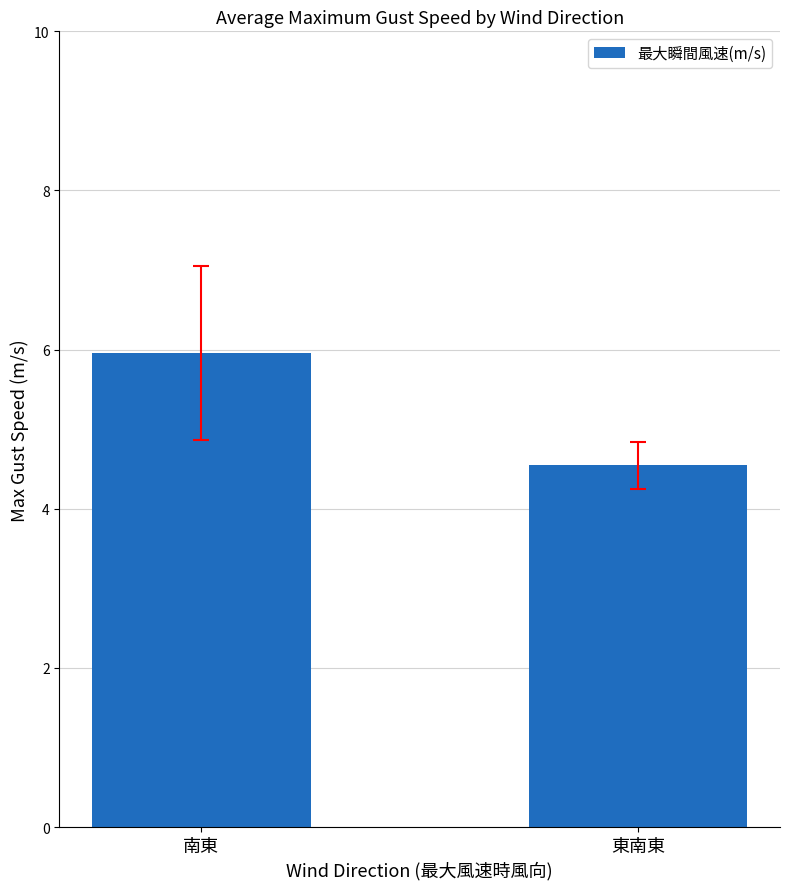

The chart shows a value of 4.5 at 東南東. True or false?

True